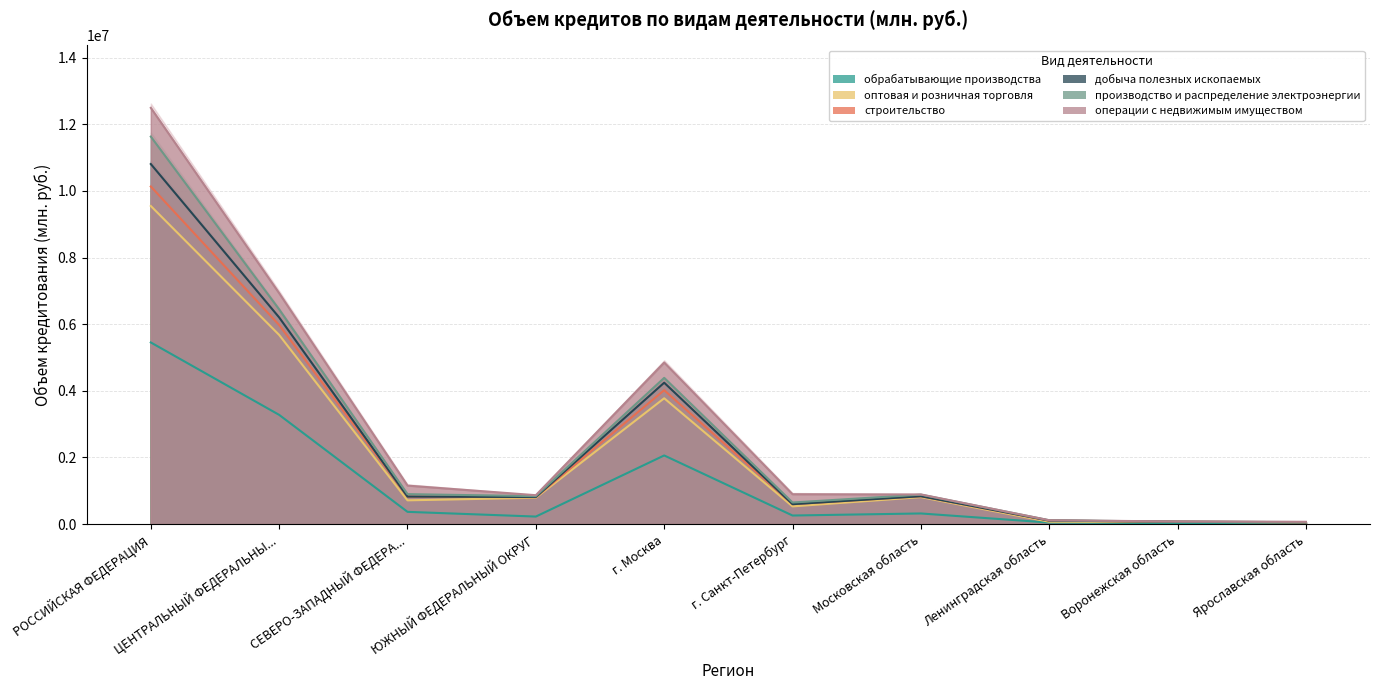

Between г. Москва and Московская область, which is larger?

г. Москва